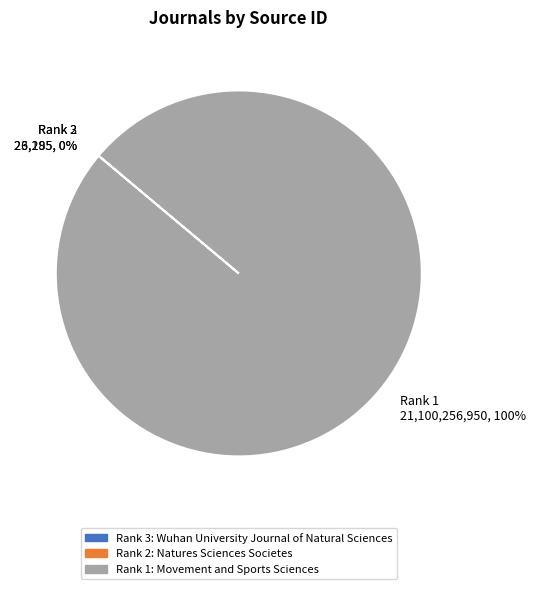

Which slice is the largest?

Rank 1